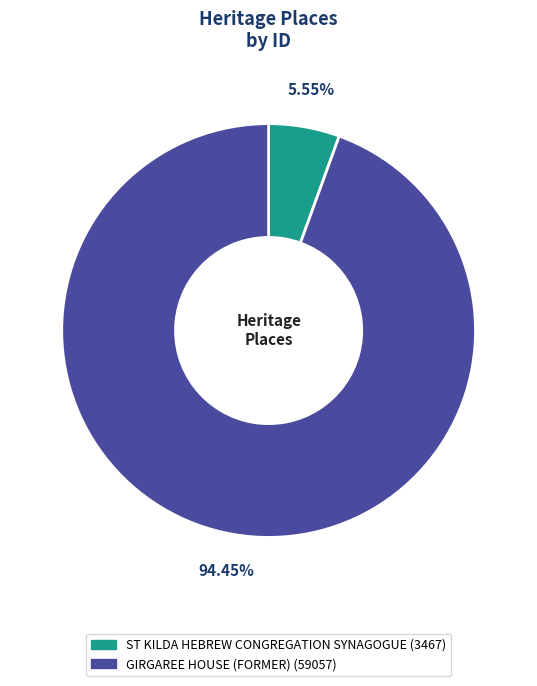

Count the number of slices in the pie.

2